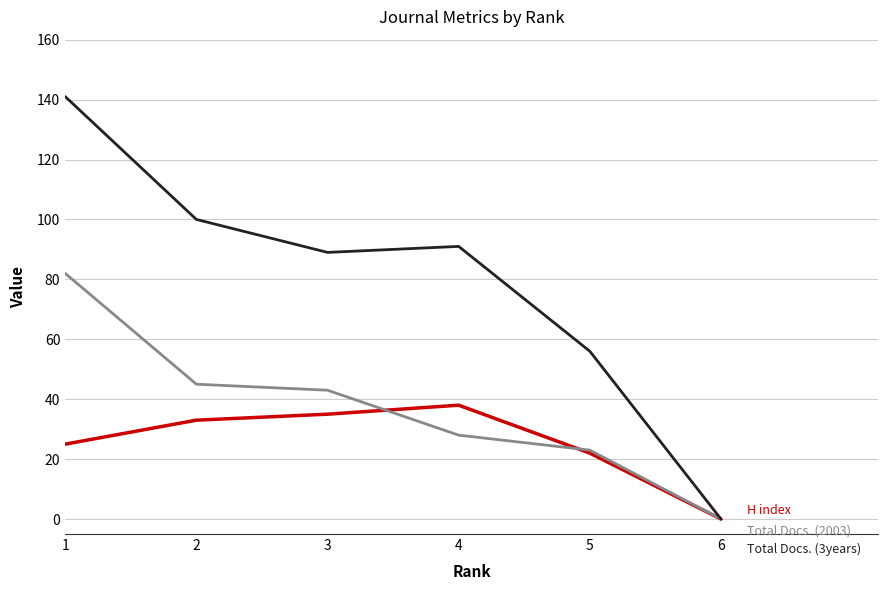

What is the spread (max minus min) of values at 3?

54